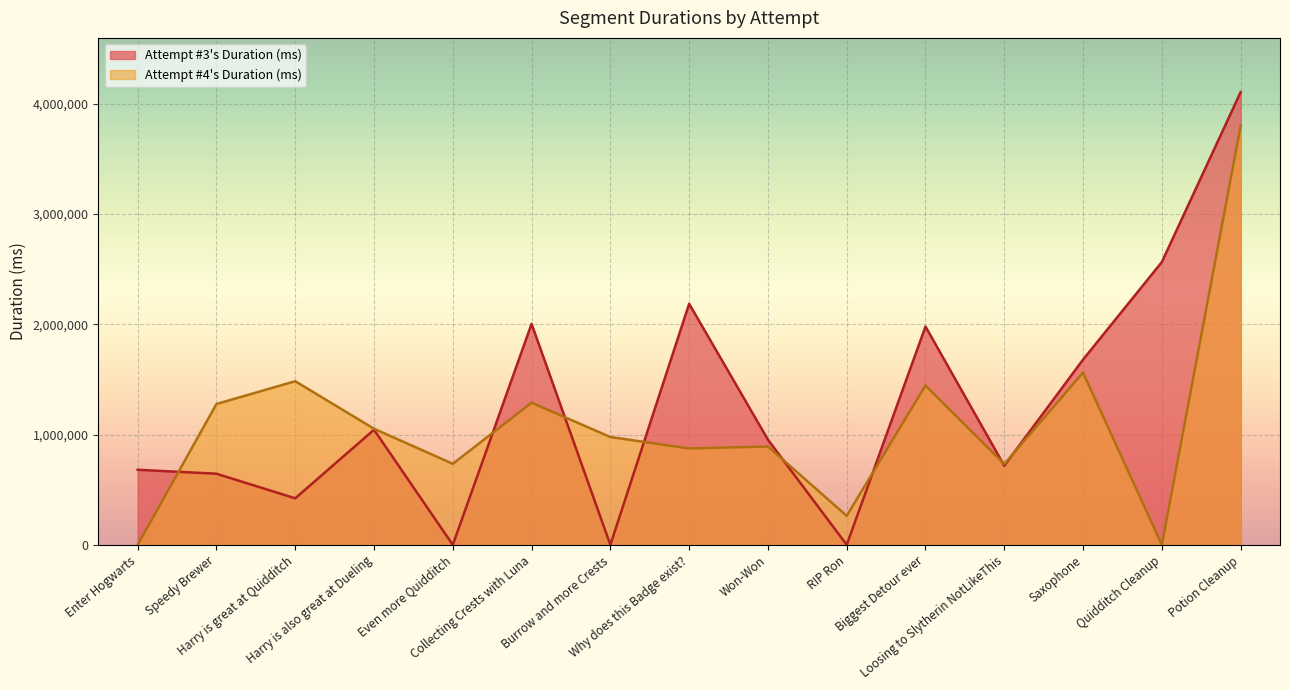

What is the difference between the maximum and minimum values in the Attempt #4's Duration (ms) series?

3798736